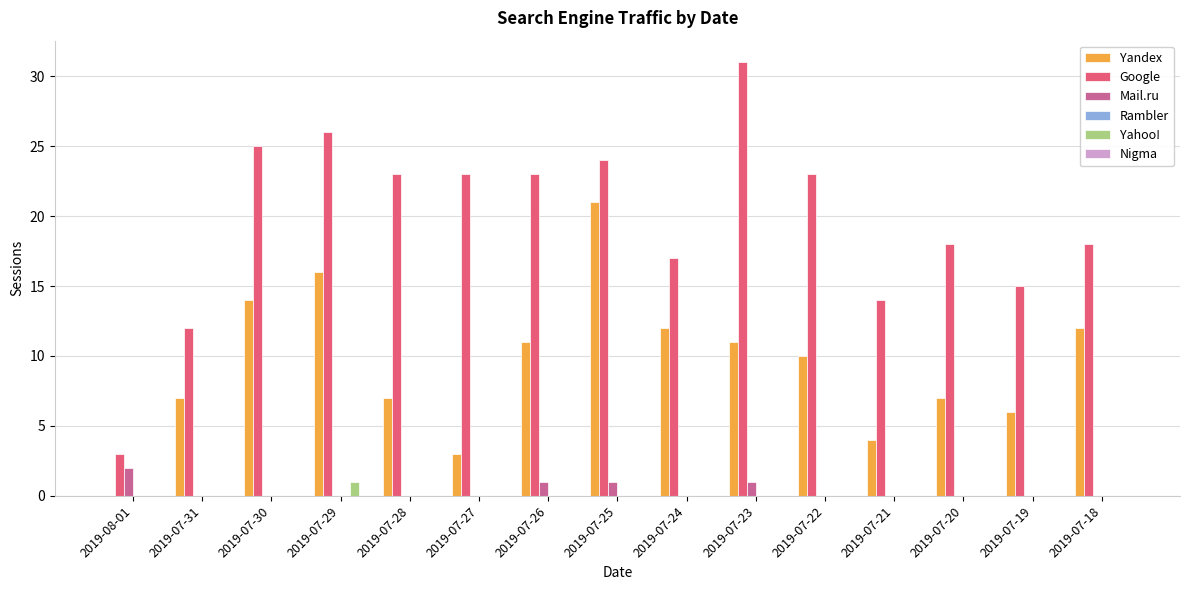

At which category is the sum across all series the highest?

2019-07-25